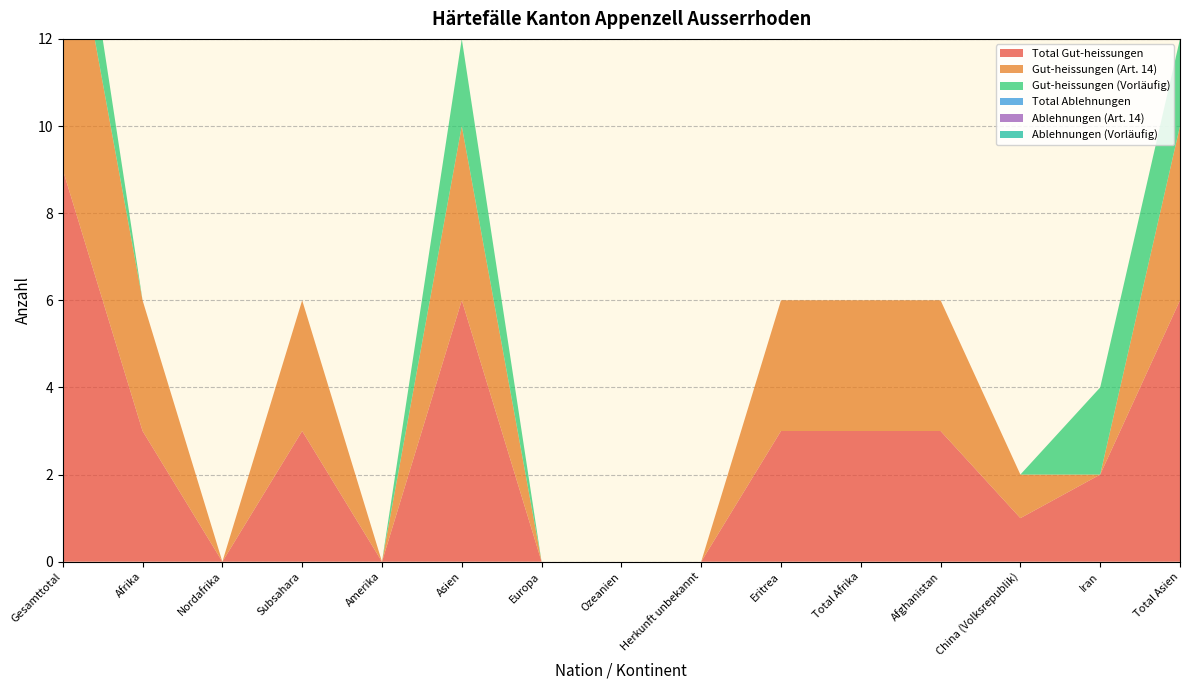

Reading right to left, what are all the values shown in this chart?

Total Gut-heissungen: 6	2	1	3	3	3	0	0	0	6	0	3	0	3	9
Gut-heissungen (Art. 14): 4	0	1	3	3	3	0	0	0	4	0	3	0	3	7
Gut-heissungen (Vorläufig): 2	2	0	0	0	0	0	0	0	2	0	0	0	0	2
Total Ablehnungen: 0	0	0	0	0	0	0	0	0	0	0	0	0	0	0
Ablehnungen (Art. 14): 0	0	0	0	0	0	0	0	0	0	0	0	0	0	0
Ablehnungen (Vorläufig): 0	0	0	0	0	0	0	0	0	0	0	0	0	0	0